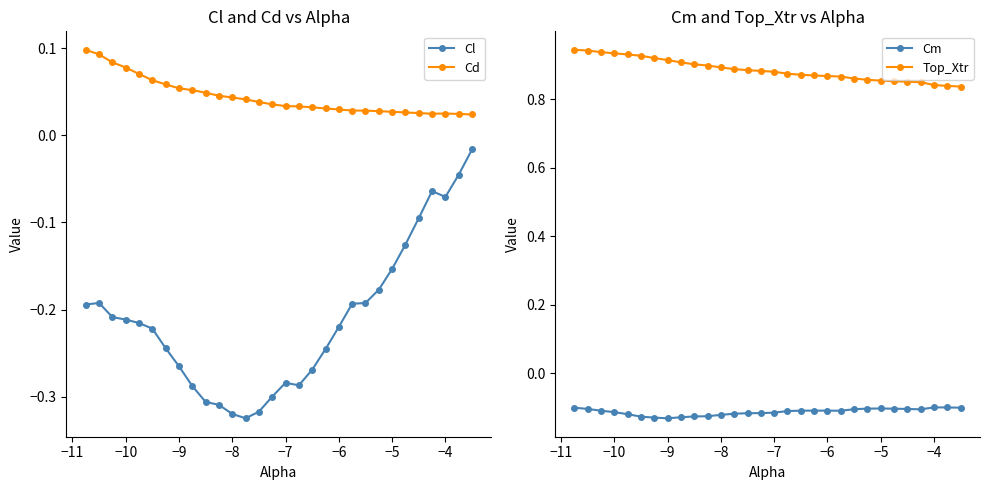

Is it true that Cm equals -0.1 at −5?

True